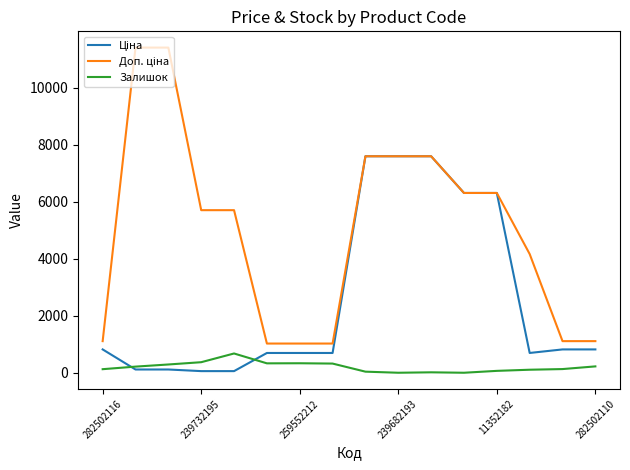

Which series has the widest spread of values?

Доп. ціна